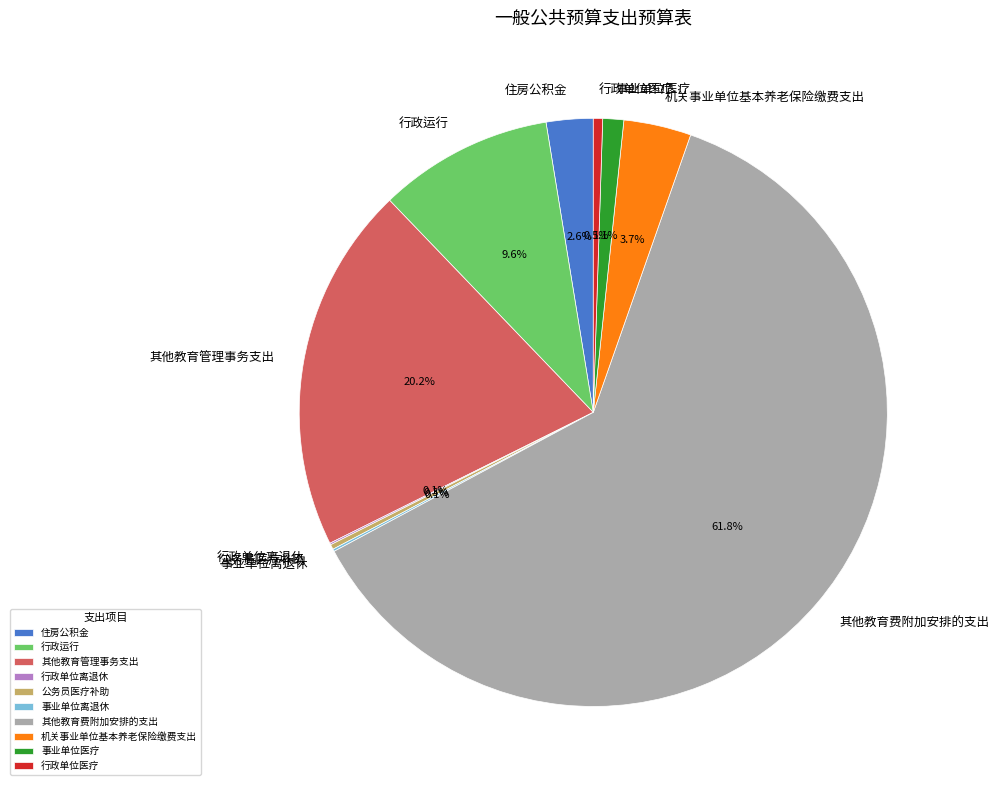

Which slice is the largest?

其他教育费附加安排的支出